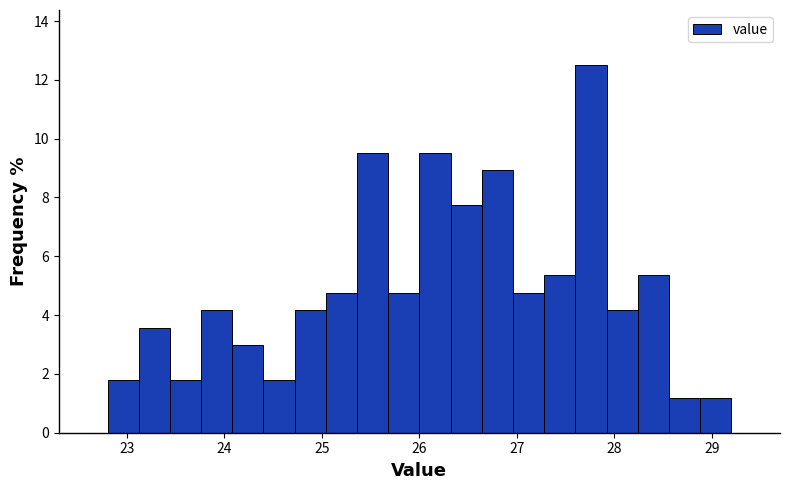

Read against the x-axis, roughly where is the centre of the tallest bar?

27.8